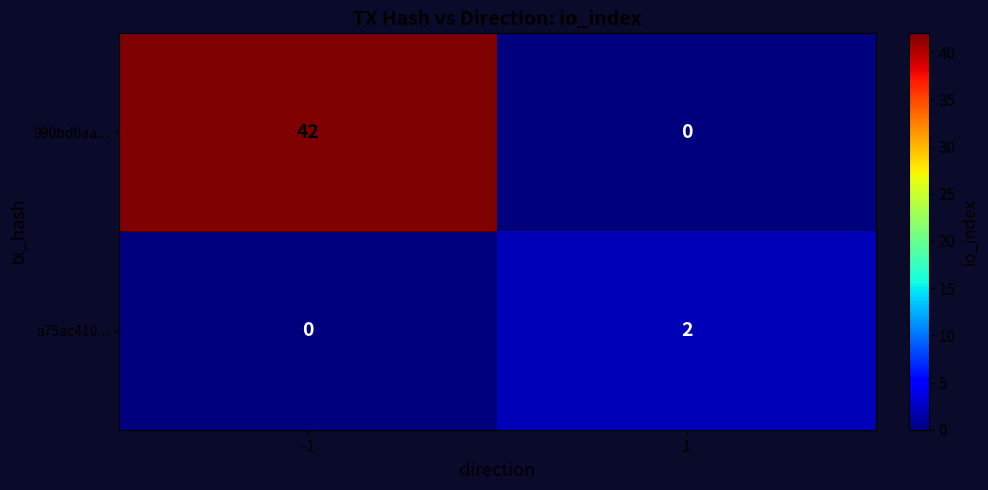

Count the number of categories in the chart.

2